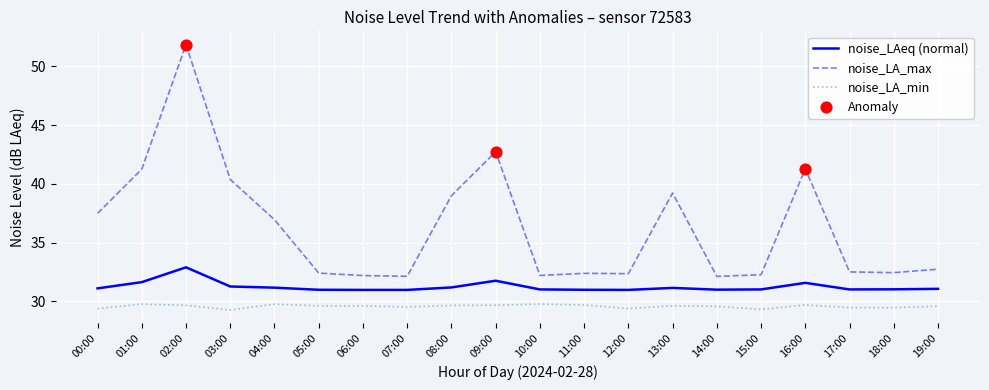

Which series has the largest range (max minus min)?

noise_LA_max